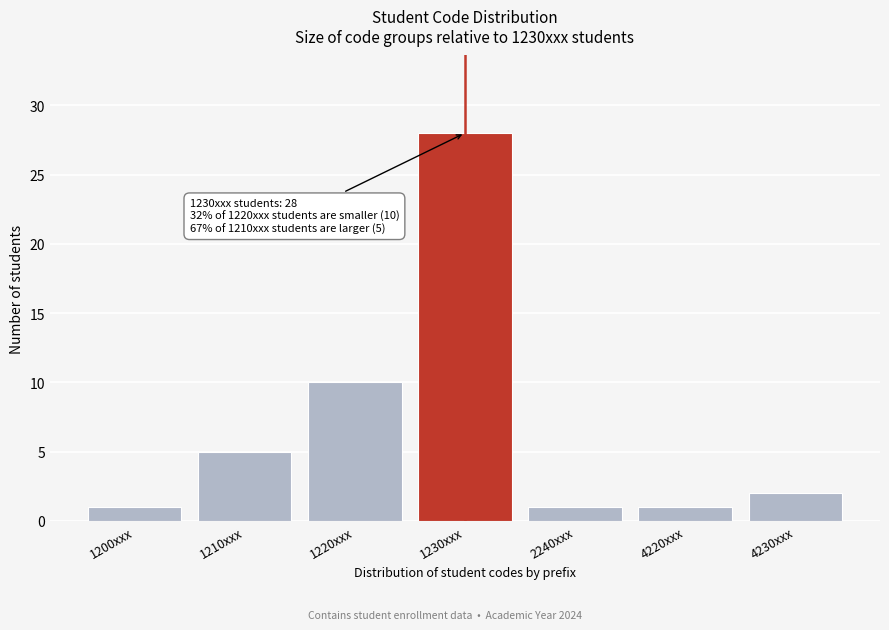

Reading left to right, transcribe all the data shown in this chart.

1	5	10	28	1	1	2